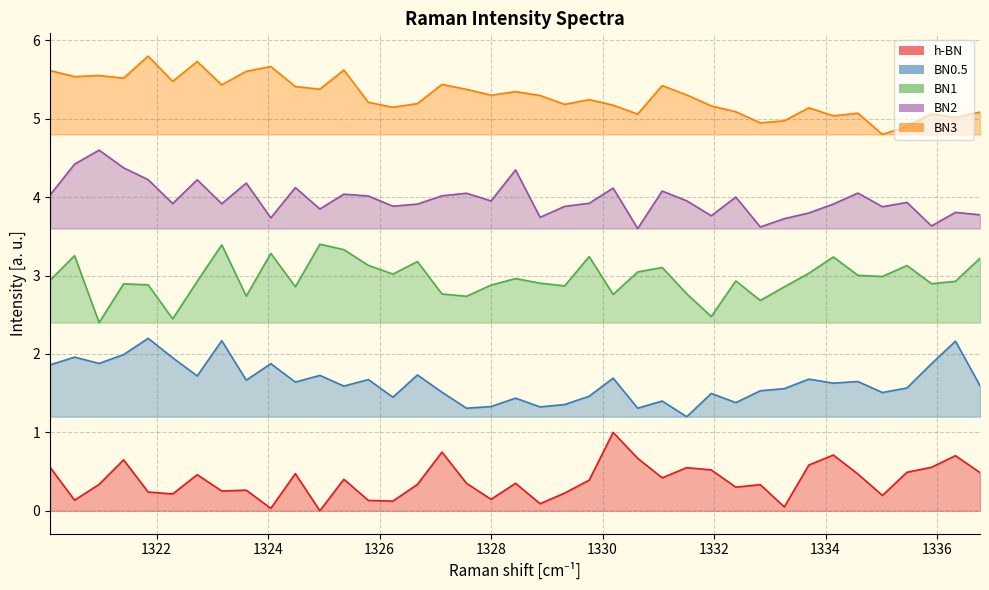

True or false: h-BN has more than 2 interior local peaks.

True